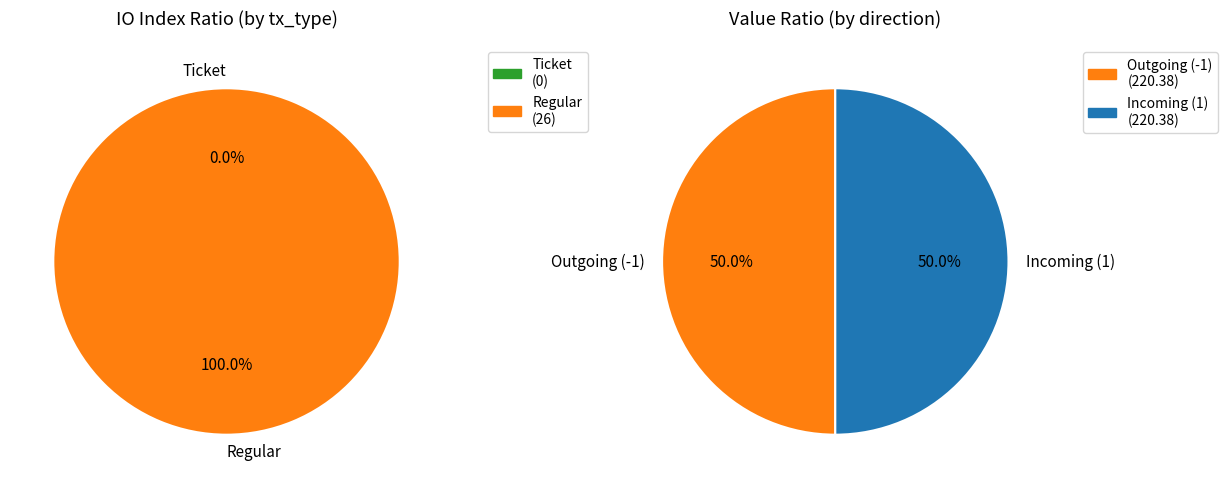

True or false: Regular accounts for 100% of the total.

True